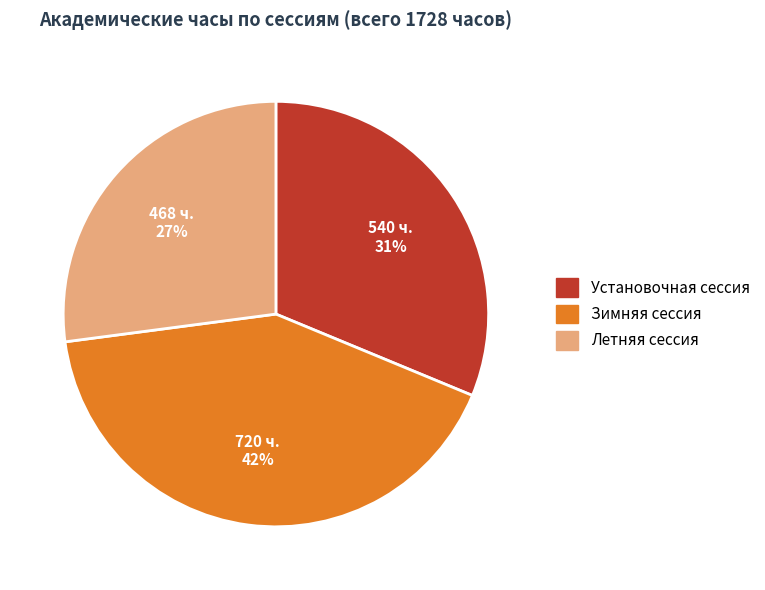

Is Установочная сессия the majority of the pie?

No